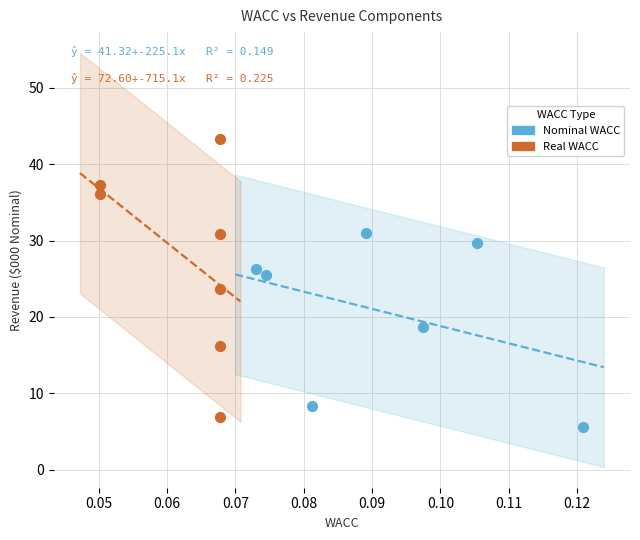

Which series has the largest Y range (max minus min)?

Real WACC